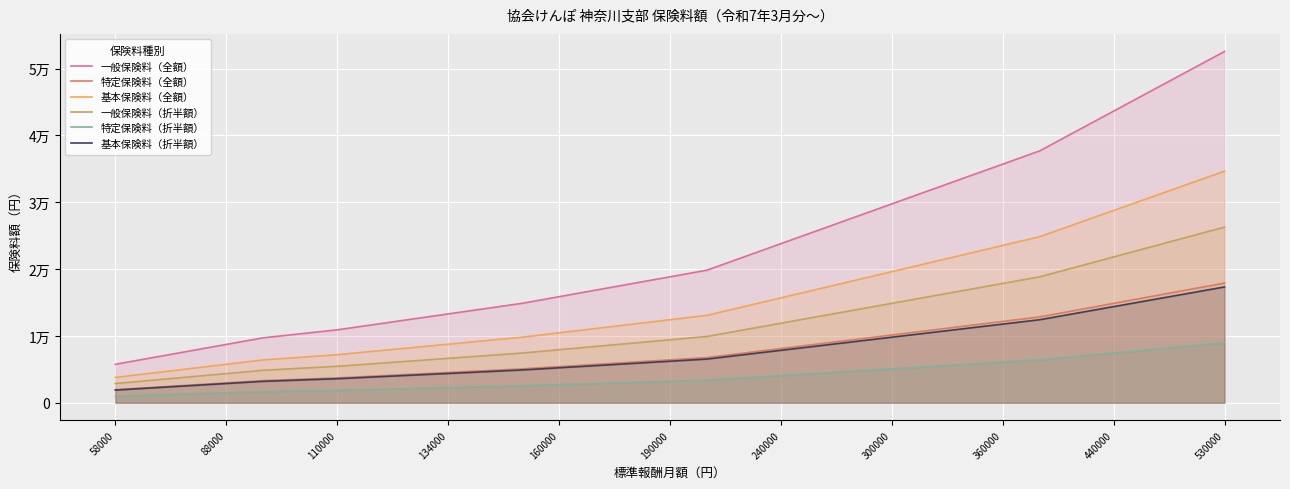

Which series has the largest range (max minus min)?

一般保険料（全額）